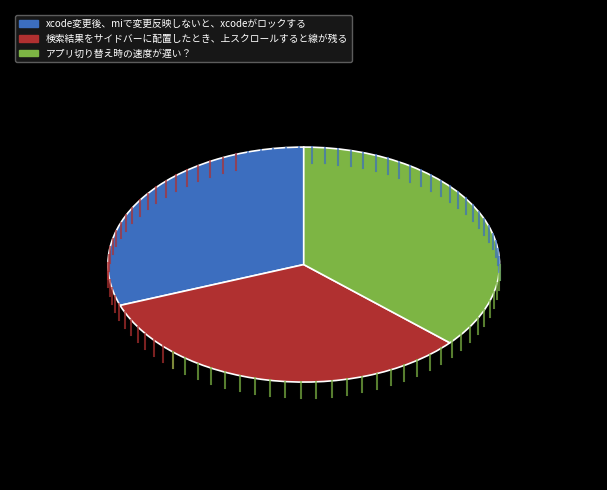

Which category has the smallest portion of the pie?

xcode変更後、miで変更反映しないと、xcodeがロックする